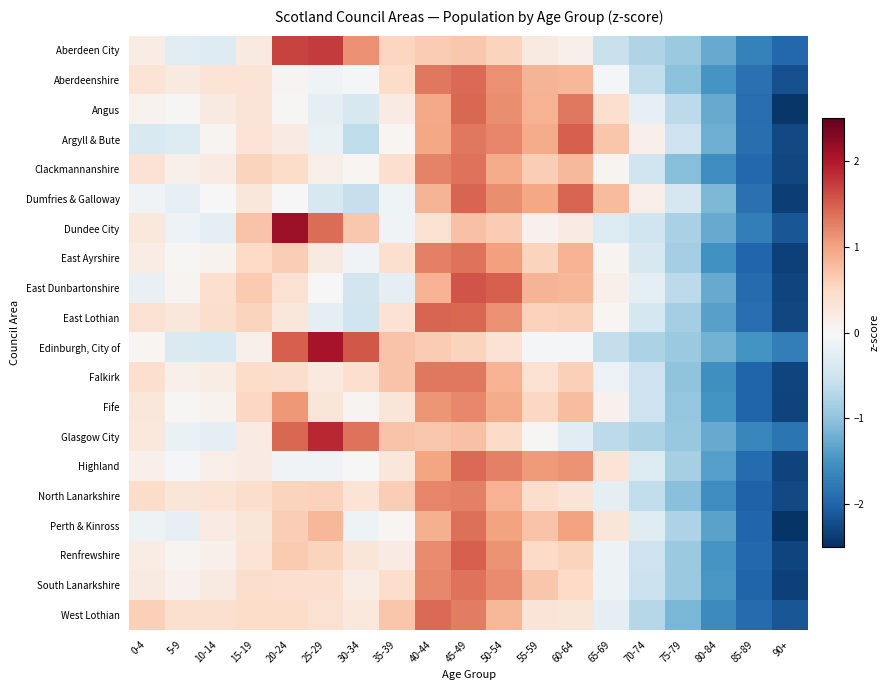

Which series has the largest range (max minus min)?

Dundee City